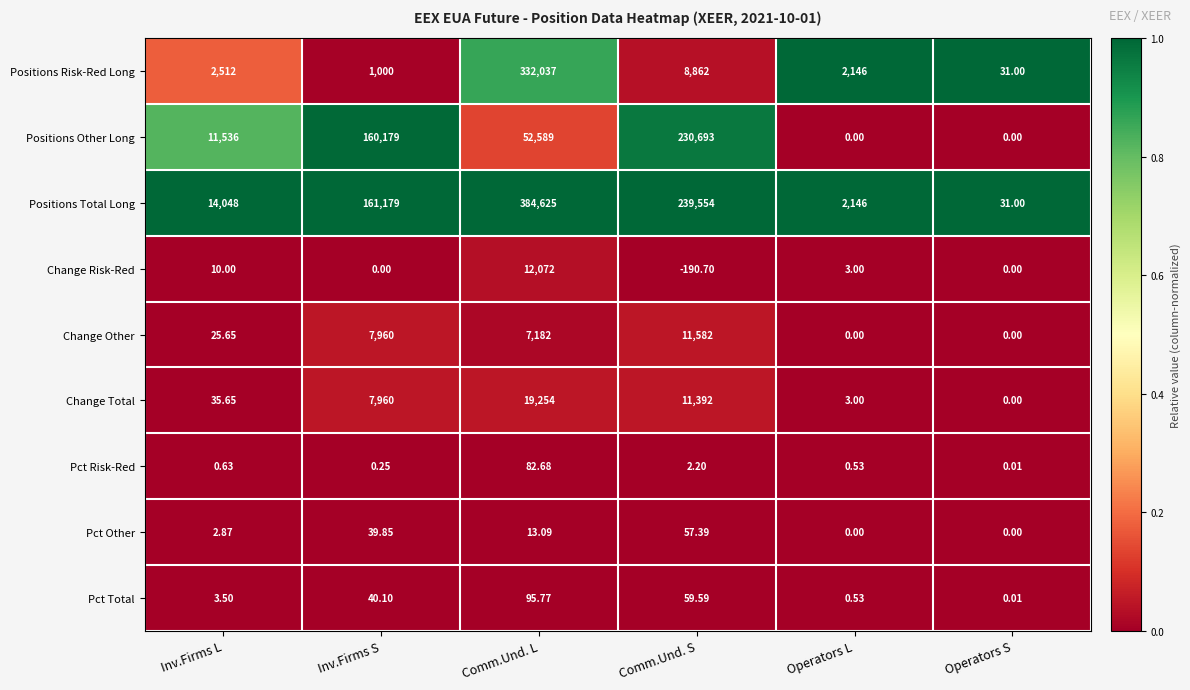

List the series in order of their peak value, highest first.

Positions Total Long, Positions Risk-Red Long, Positions Other Long, Change Total, Change Risk-Red, Change Other, Pct Total, Pct Risk-Red, Pct Other